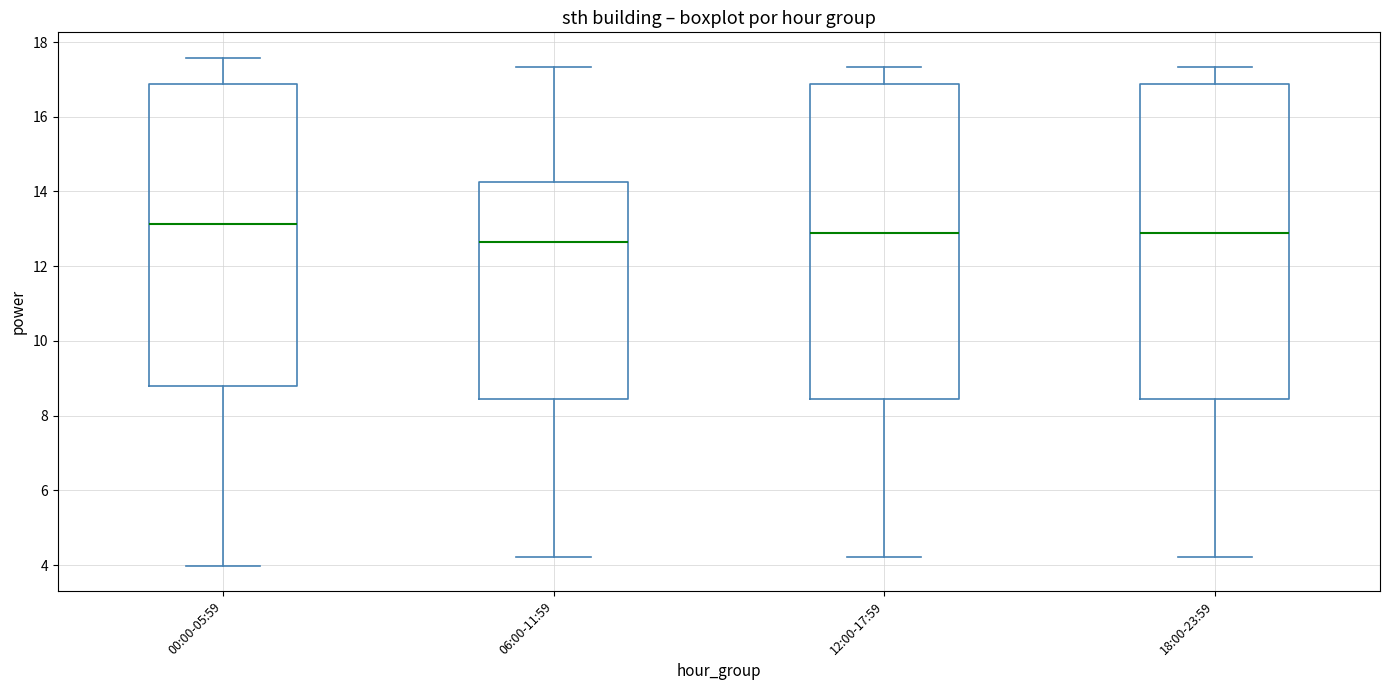

Reading left to right, read every box against the y-axis: the position of its median line, the range the box covers, and the ends of its whiskers. The values are not printed on the chart, so give them approximately, as read against the axis.

00:00-05:59: median 13.2, box 8.8 to 16.8, whiskers 4.0 to 17.6
06:00-11:59: median 12.6, box 8.4 to 14.2, whiskers 4.2 to 17.4
12:00-17:59: median 12.8, box 8.4 to 16.8, whiskers 4.2 to 17.4
18:00-23:59: median 12.8, box 8.4 to 16.8, whiskers 4.2 to 17.4